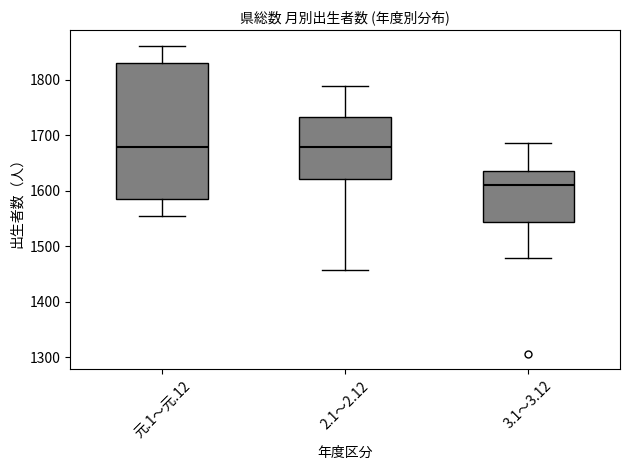

Reading left to right, read every box against the y-axis: the position of its median line, the range the box covers, and the ends of its whiskers. The values are not printed on the chart, so give them approximately, as read against the axis.

元.1～元.12: median 1680, box 1590 to 1830, whiskers 1560 to 1860
2.1～2.12: median 1680, box 1620 to 1730, whiskers 1460 to 1790
3.1～3.12: median 1610, box 1540 to 1640, whiskers 1480 to 1690